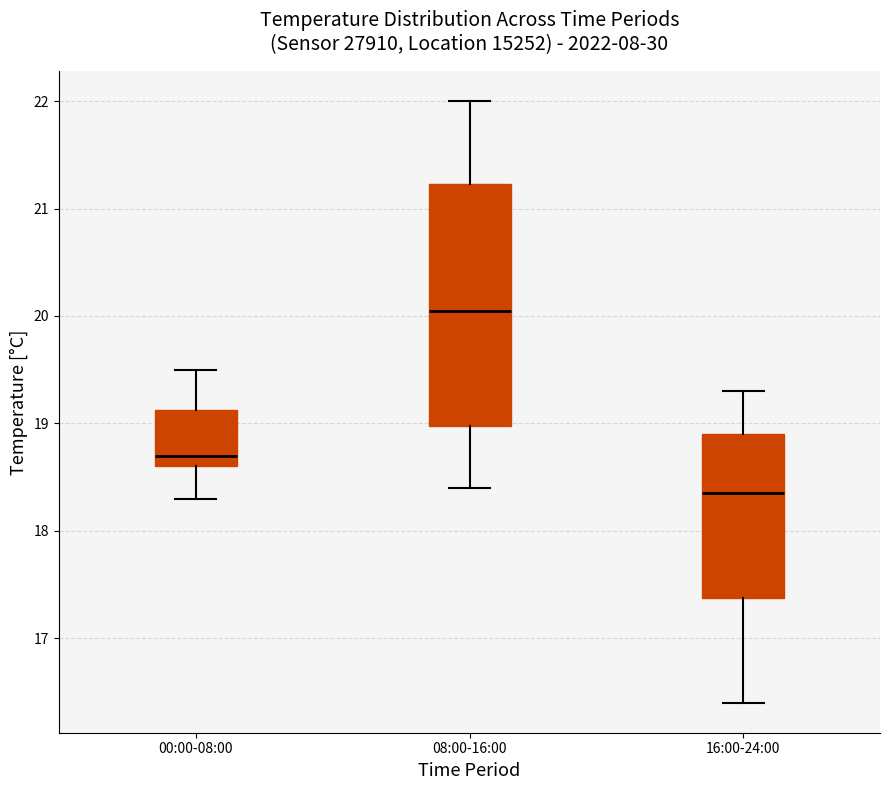

Reading left to right, read every box against the y-axis: the position of its median line, the range the box covers, and the ends of its whiskers. The values are not printed on the chart, so give them approximately, as read against the axis.

00:00-08:00: median 18.7, box 18.6 to 19.1, whiskers 18.3 to 19.5
08:00-16:00: median 20.1, box 19.0 to 21.2, whiskers 18.4 to 22.0
16:00-24:00: median 18.4, box 17.4 to 18.9, whiskers 16.4 to 19.3